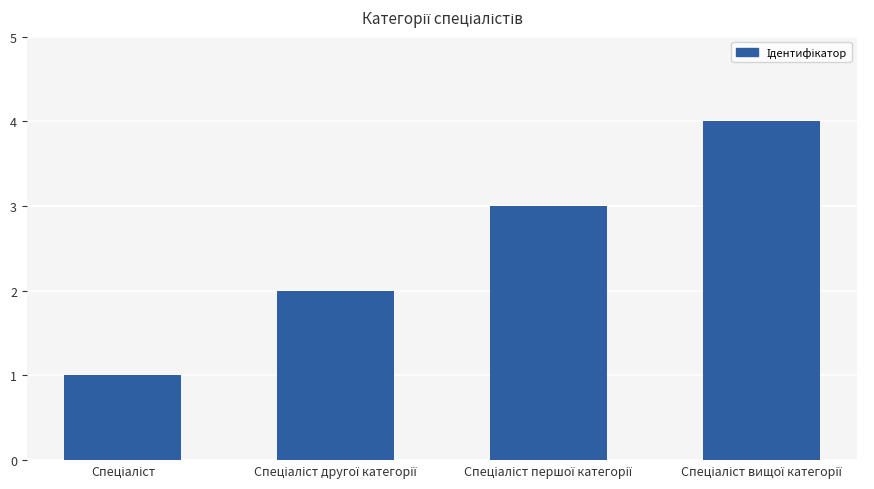

What is the smallest value displayed?

1